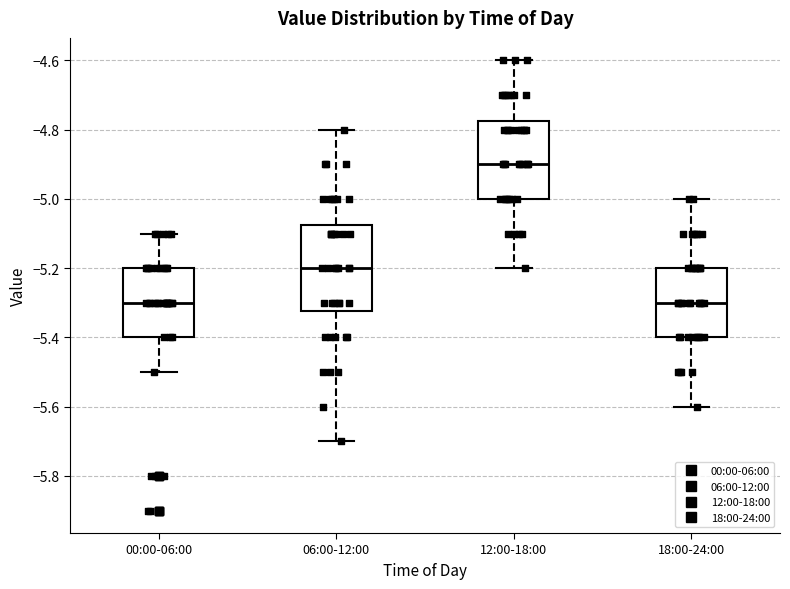

Reading left to right, transcribe this box plot: for each box, give where its median line is, the range the box spans, and where its two whiskers end, as read against the y-axis. The values are not printed on the chart, so give them approximately, as read against the axis.

00:00-06:00: median -5.30, box -5.40 to -5.20, whiskers -5.50 to -5.10
06:00-12:00: median -5.20, box -5.32 to -5.08, whiskers -5.70 to -4.80
12:00-18:00: median -4.90, box -5.00 to -4.78, whiskers -5.20 to -4.60
18:00-24:00: median -5.30, box -5.40 to -5.20, whiskers -5.60 to -5.00